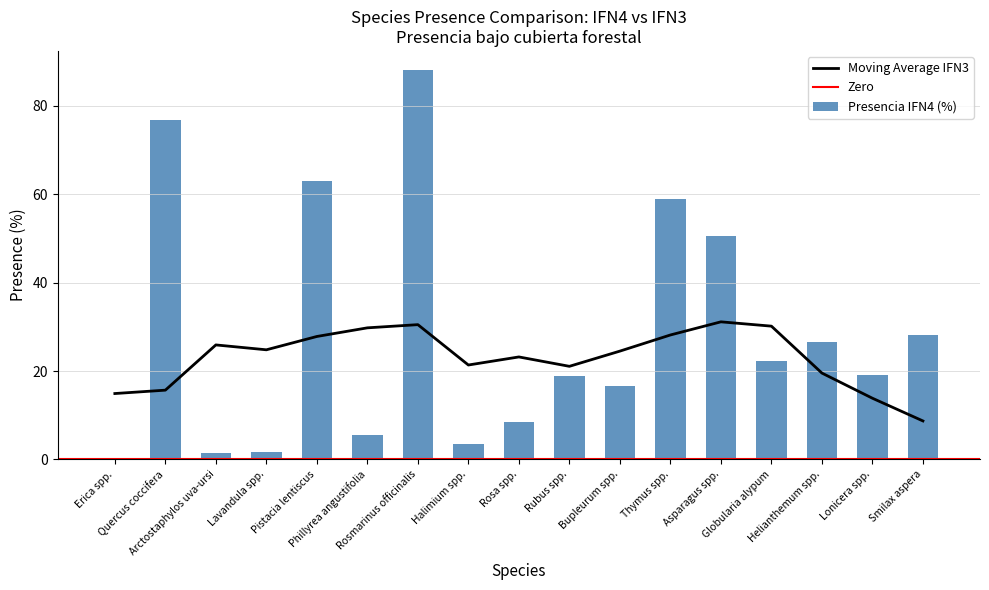

What is the sum of all Presencia IFN4 (%) values?

489.8